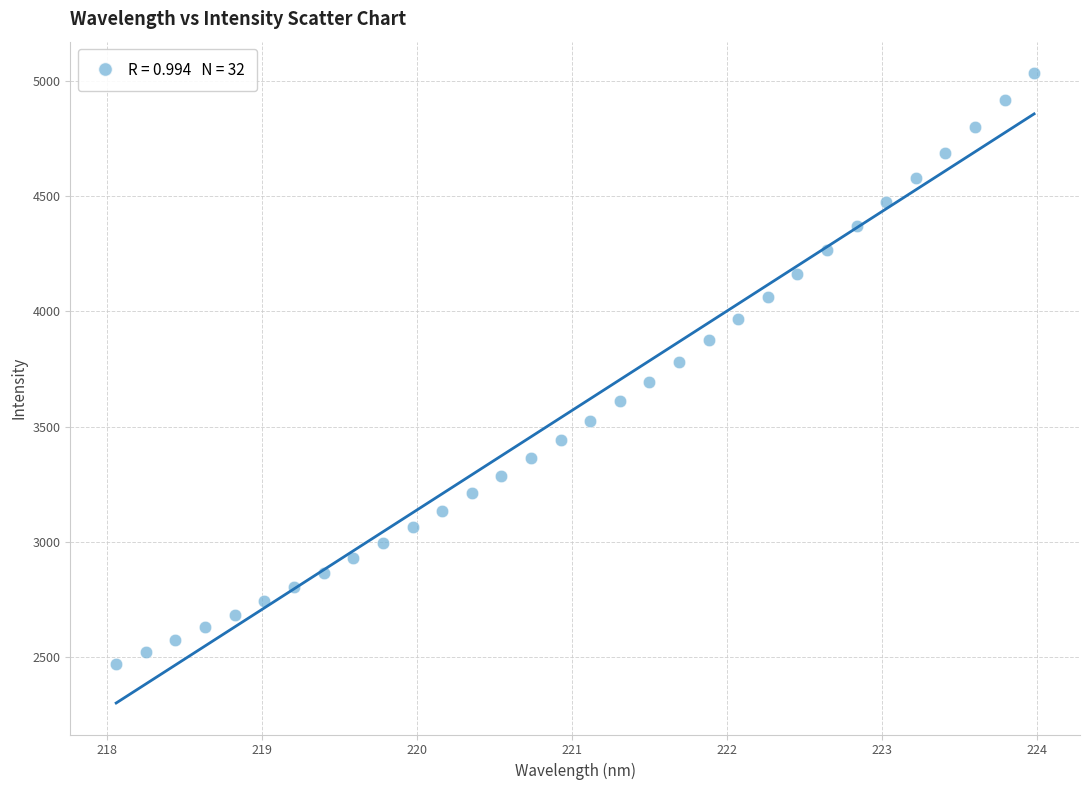

What is the range of X values (max minus min)?

5.9